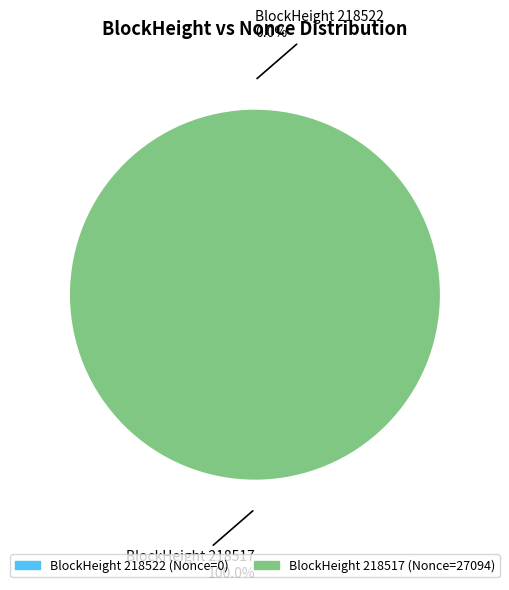

How many segments does this pie chart have?

2